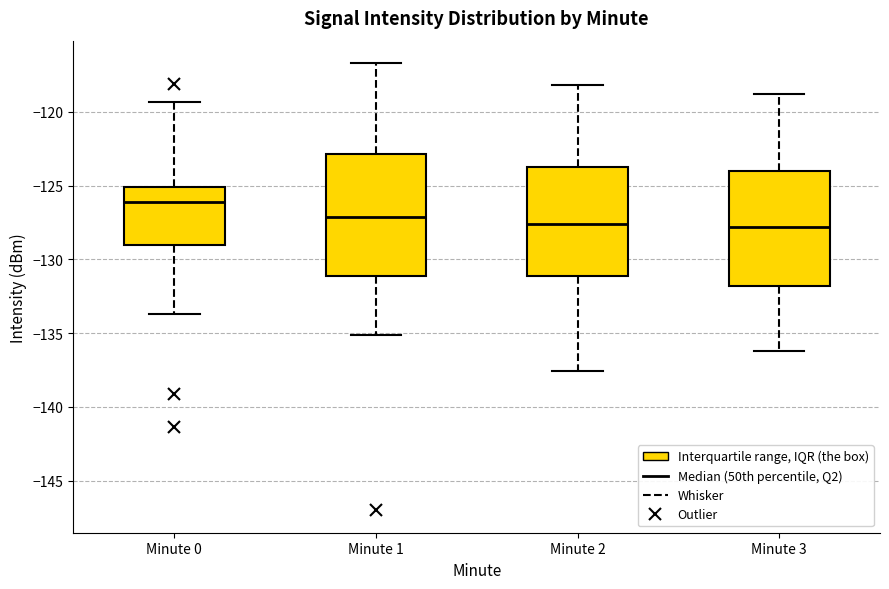

Reading left to right, transcribe this box plot: for each box, give where its median line is, the range the box spans, and where its two whiskers end, as read against the y-axis. The values are not printed on the chart, so give them approximately, as read against the axis.

Minute 0: median -126.0, box -129.0 to -125.0, whiskers -133.5 to -119.5
Minute 1: median -127.0, box -131.0 to -123.0, whiskers -135.0 to -116.5
Minute 2: median -127.5, box -131.0 to -123.5, whiskers -137.5 to -118.0
Minute 3: median -128.0, box -132.0 to -124.0, whiskers -136.0 to -119.0